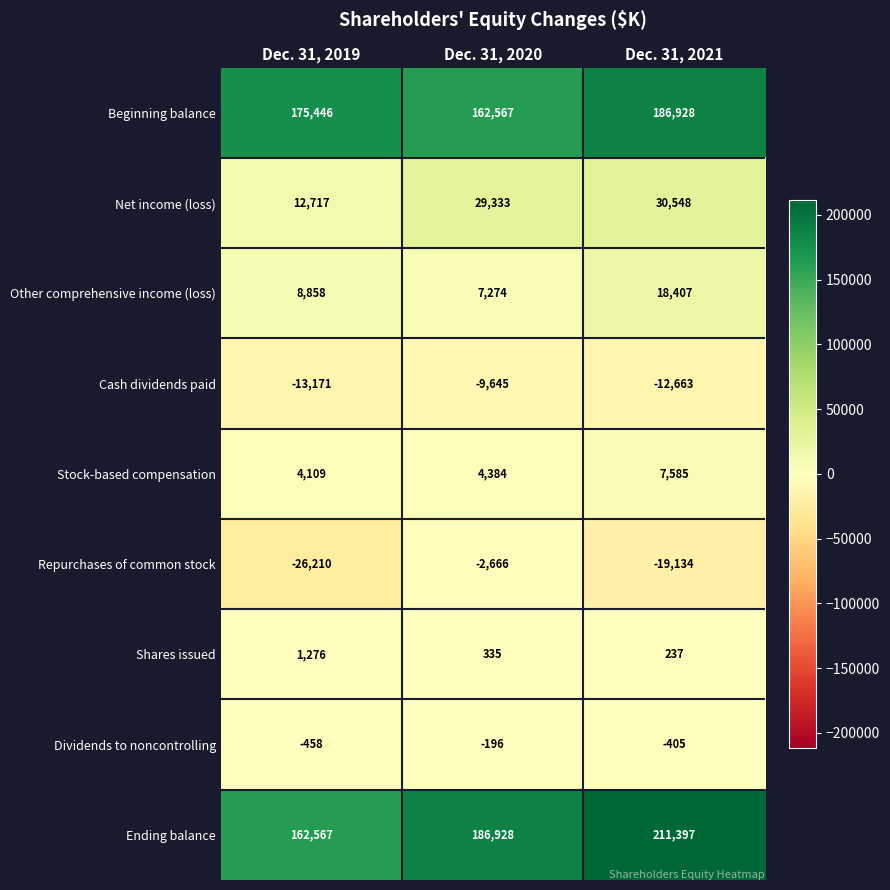

Reading left to right, list all the values displayed in this chart.

Beginning balance: 175446	162567	186928
Net income (loss): 12717	29333	30548
Other comprehensive income (loss): 8858	7274	18407
Cash dividends paid: -13171	-9645	-12663
Stock-based compensation: 4109	4384	7585
Repurchases of common stock: -26210	-2666	-19134
Shares issued: 1276	335	237
Dividends to noncontrolling: -458	-196	-405
Ending balance: 162567	186928	211397